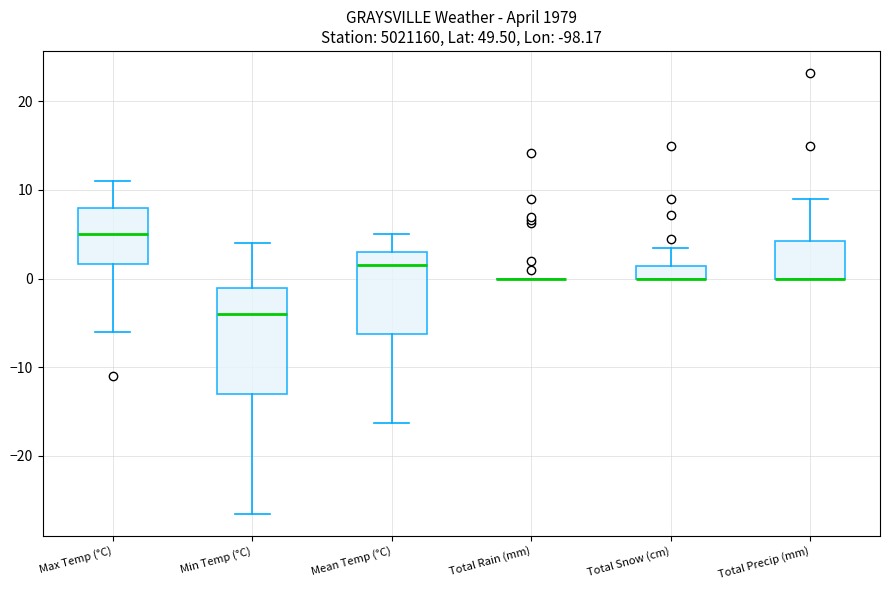

Comparing the boxes themselves (not the whiskers), which one is the tallest?

Min Temp (°C)